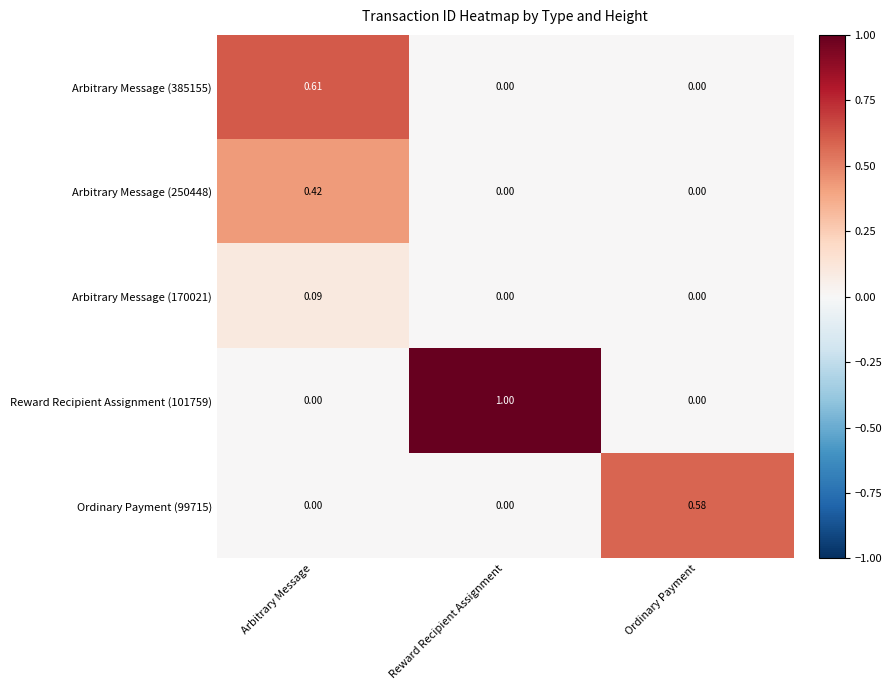

At which category does the chart reach its peak across all series?

Reward Recipient Assignment